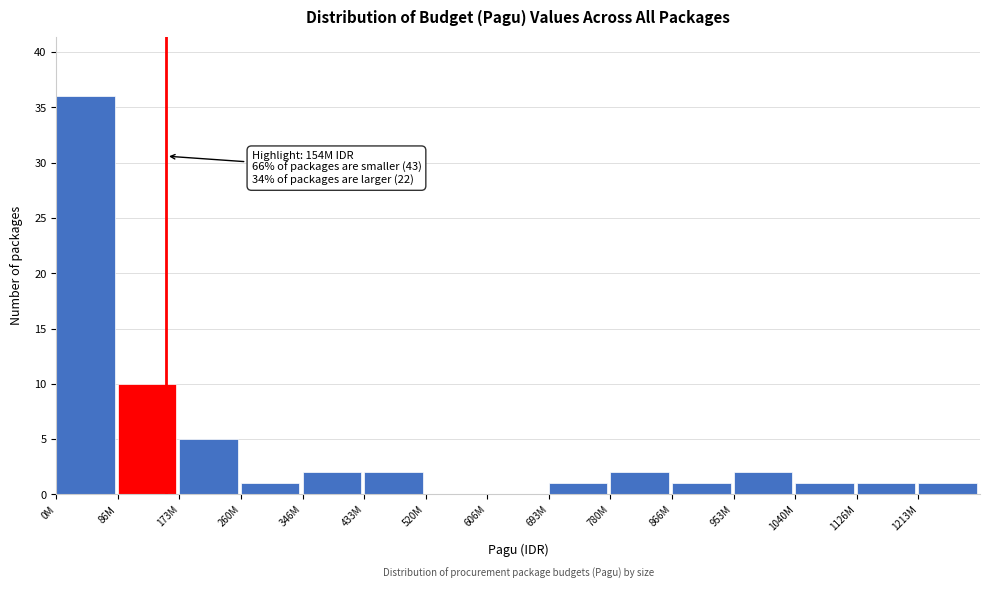

Reading left to right, transcribe all the data shown in this chart.

0M=36	86M=10	173M=5	260M=1	346M=2	433M=2	520M=0	606M=0	693M=1	780M=2	866M=1	953M=2	1040M=1	1126M=1	1213M=1